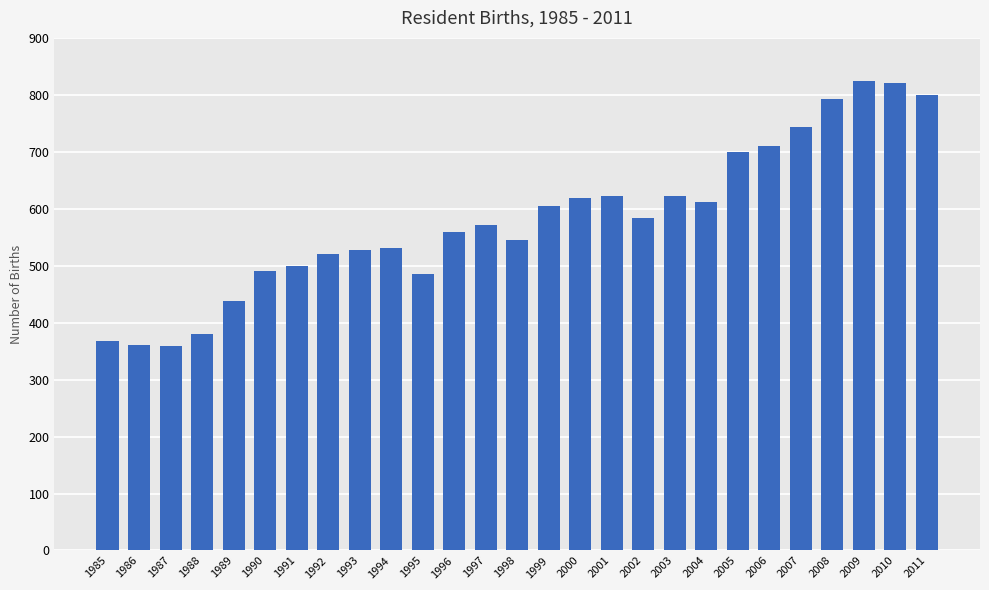

How many data points are less than 572?

13